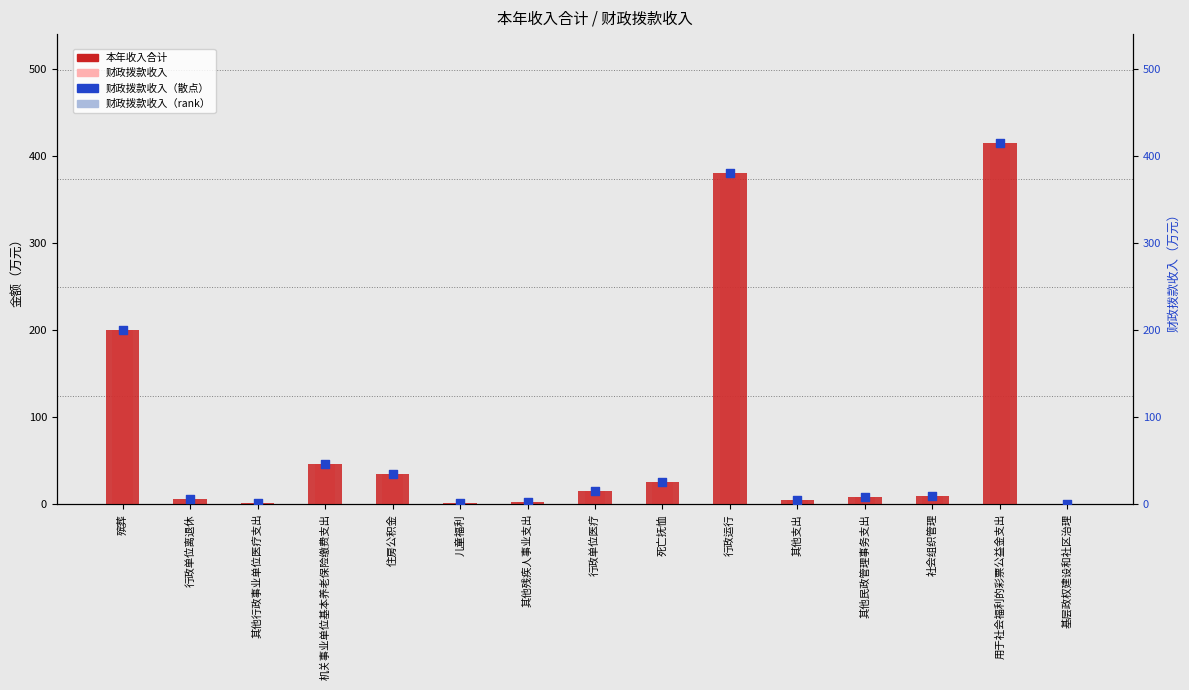

Which series contains the lowest Y value?

本年收入合计